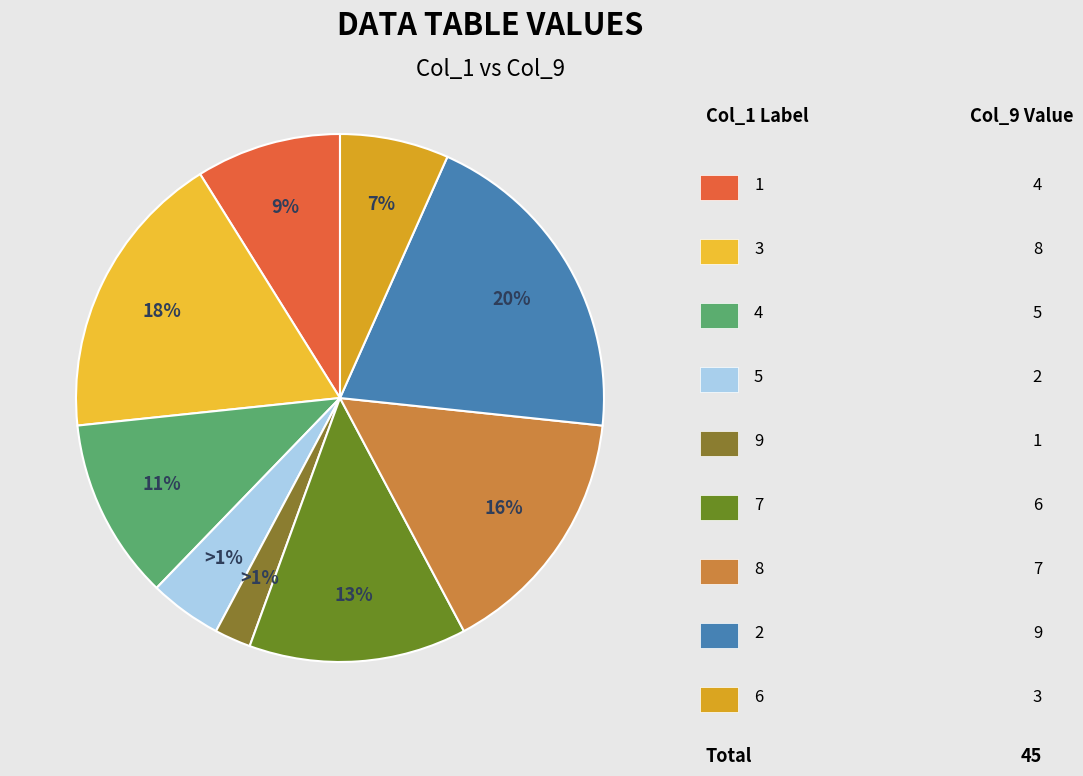

Does 9 represent more than half of the total?

No